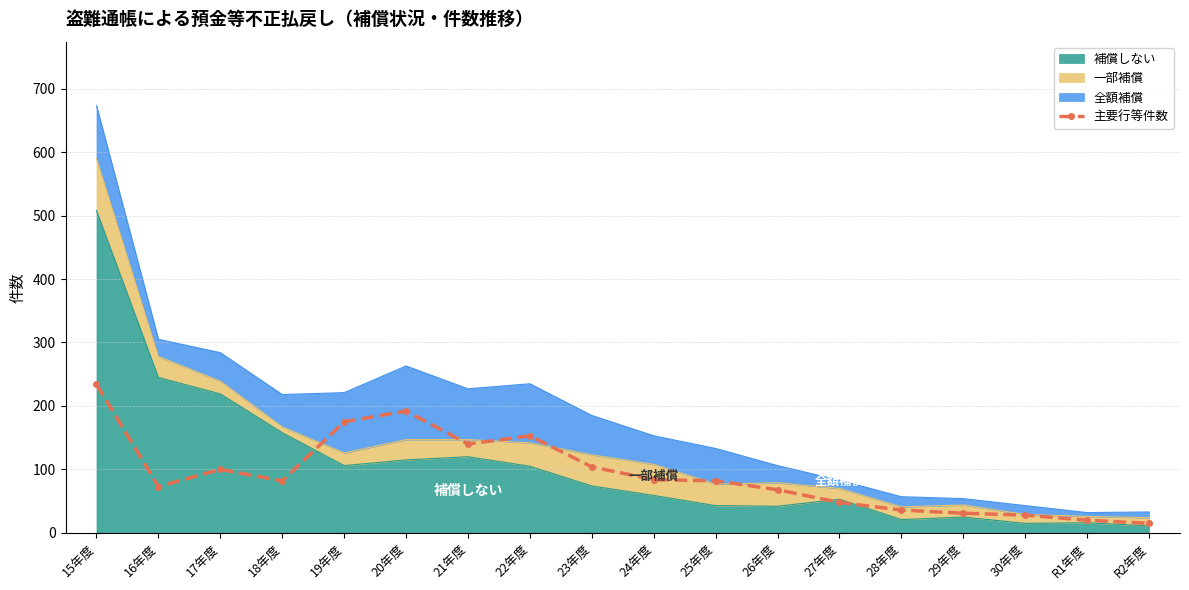

How many lines are shown in the chart?

1